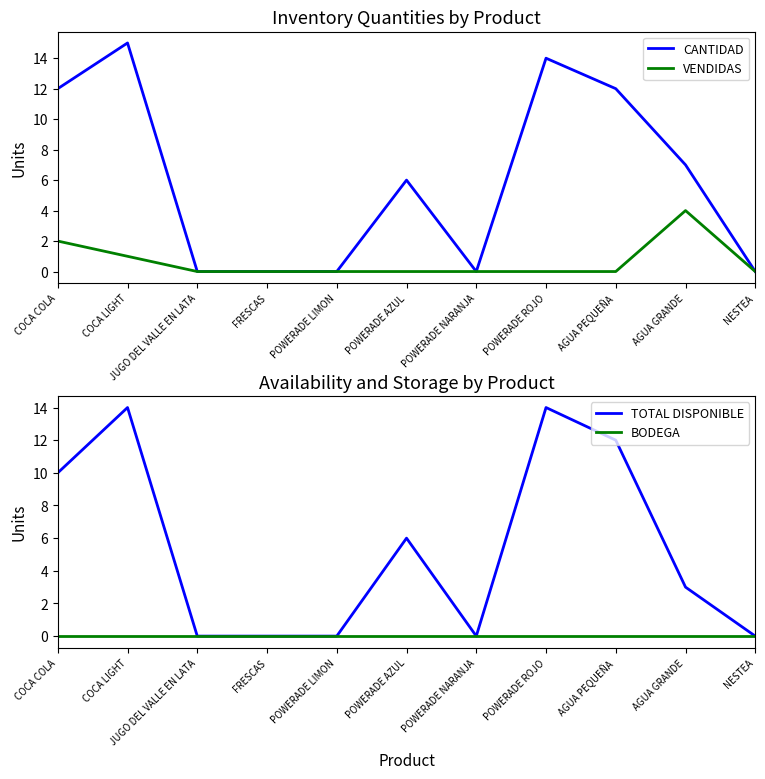

Which series has the largest range (max minus min)?

CANTIDAD